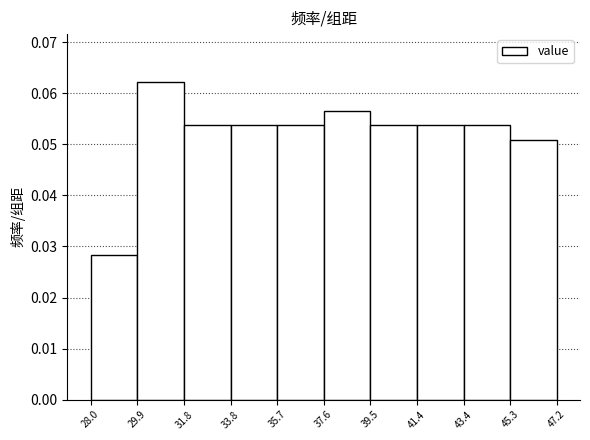

Reading left to right, transcribe this chart: for each bar, give the range it covers on the x-axis and its height. The values are not printed on the chart, so give them approximately, as read against the axis.

28.0 to 29.9: 0.028
29.9 to 31.8: 0.062
31.8 to 33.8: 0.054
33.8 to 35.7: 0.054
35.7 to 37.6: 0.054
37.6 to 39.5: 0.057
39.5 to 41.4: 0.054
41.4 to 43.4: 0.054
43.4 to 45.3: 0.054
45.3 to 47.2: 0.051